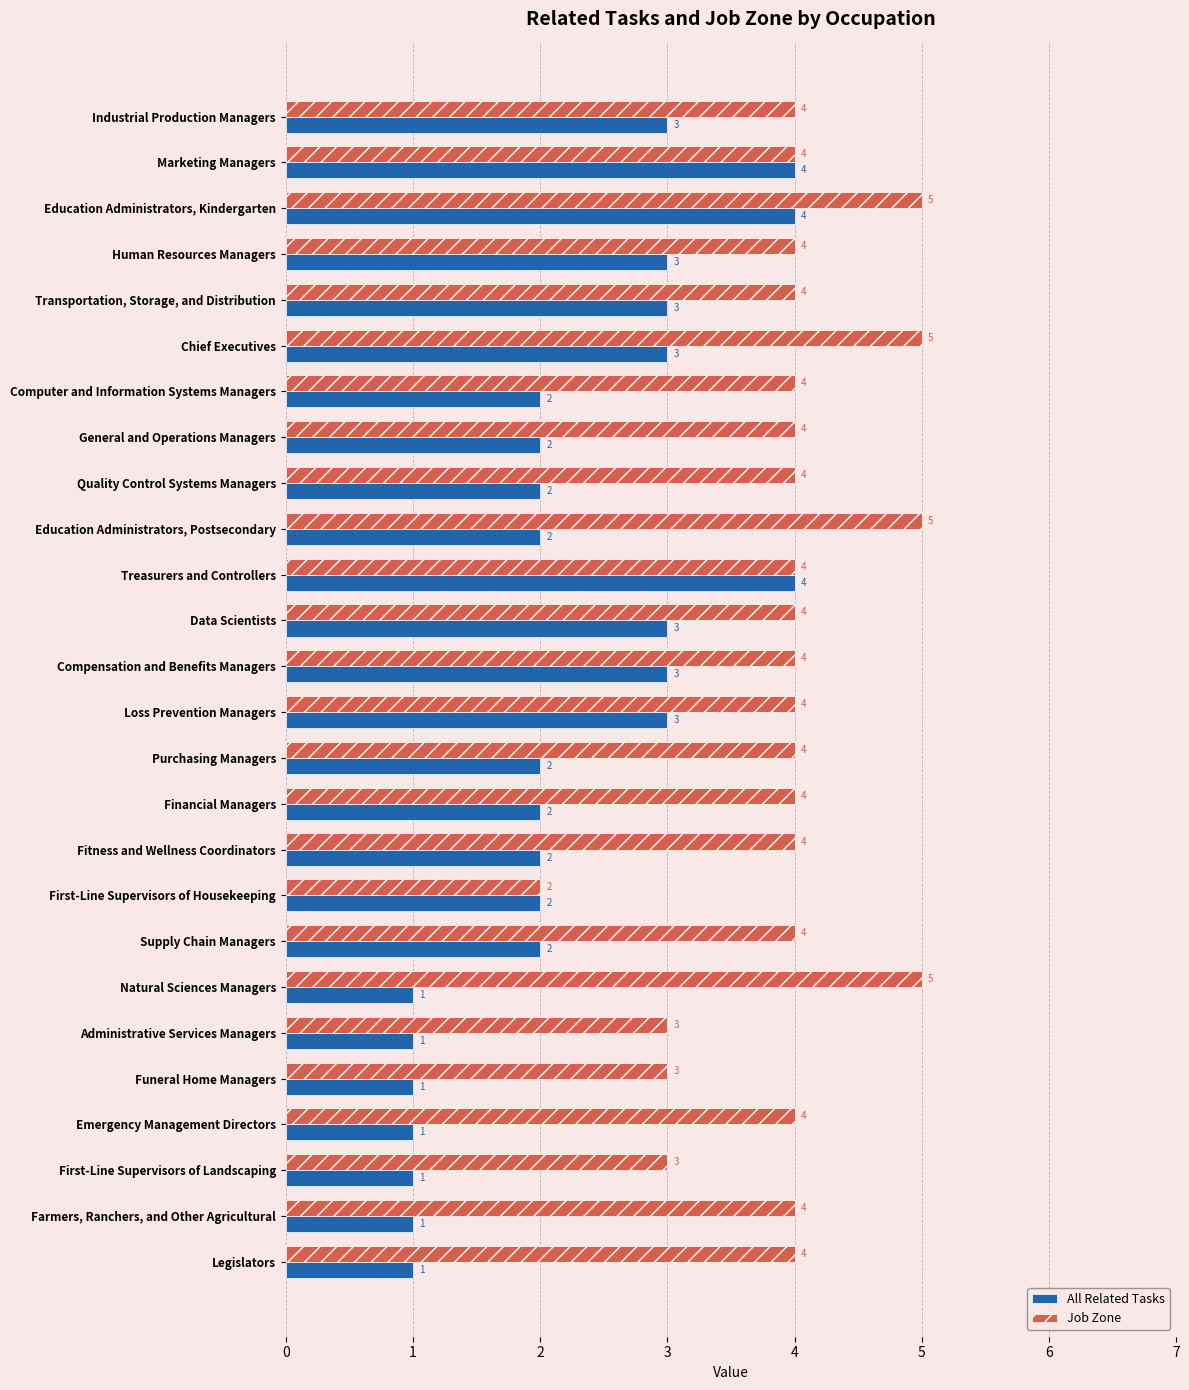

How many data points in All Related Tasks are less than 2?

7